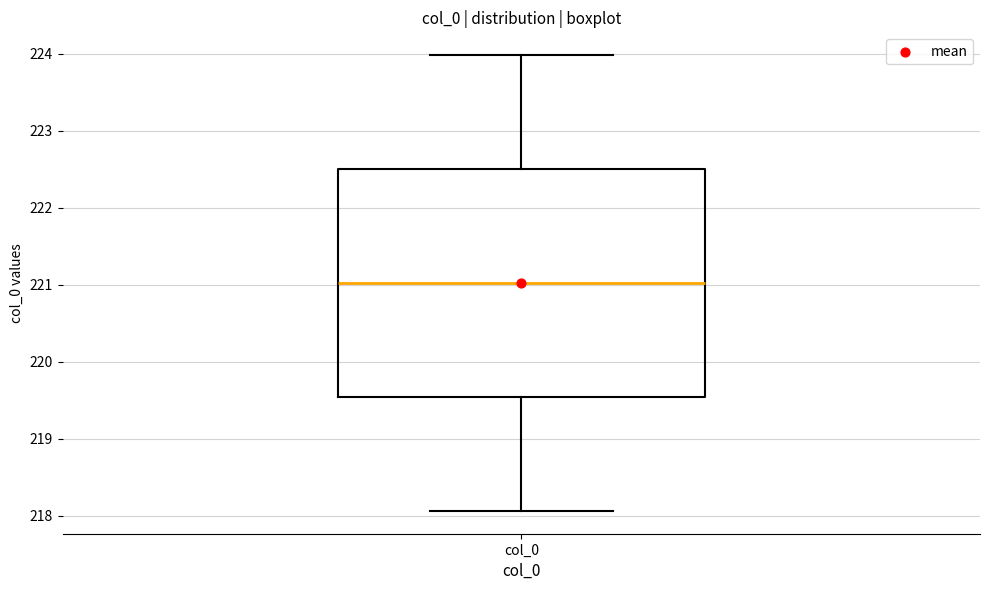

Where does the upper whisker of the box for col_0 end on the y-axis? The values are not printed on the chart, so give them approximately, as read against the axis.

224.0